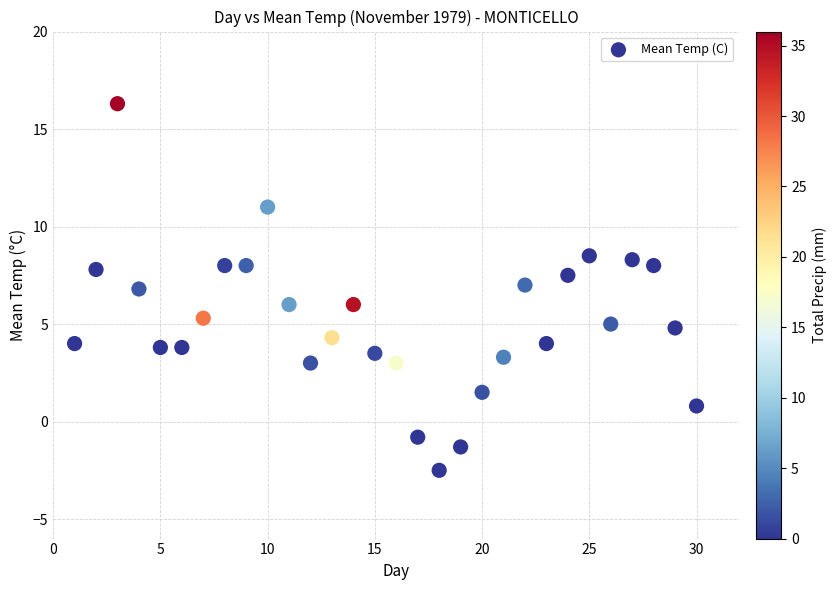

What is the range of X values (max minus min)?

29.0